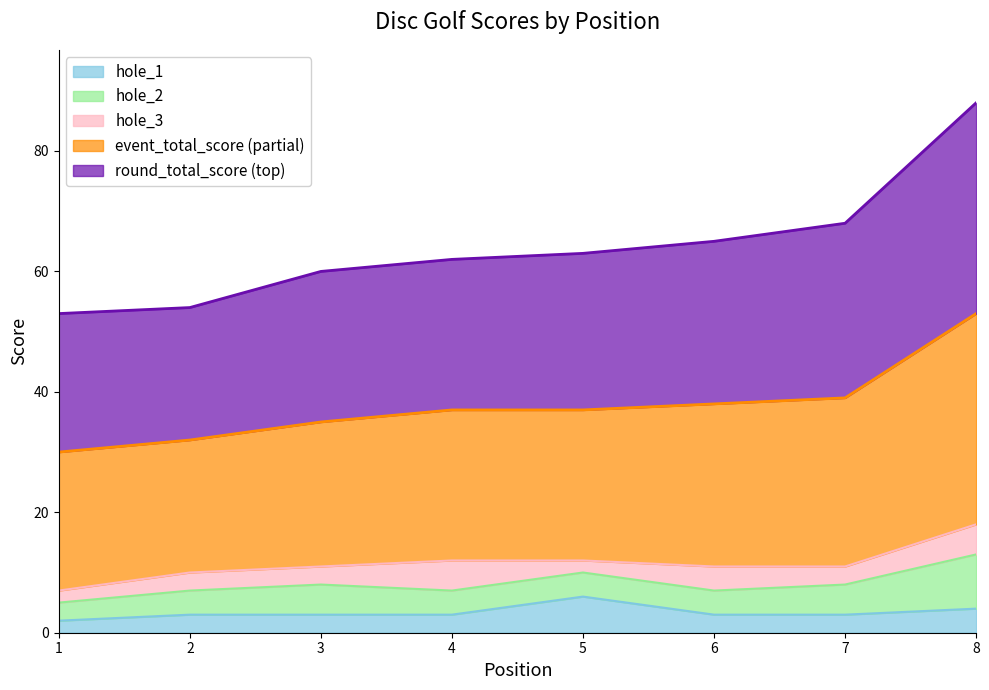

True or false: event_total_score and hole_1 intersect in this chart.

False